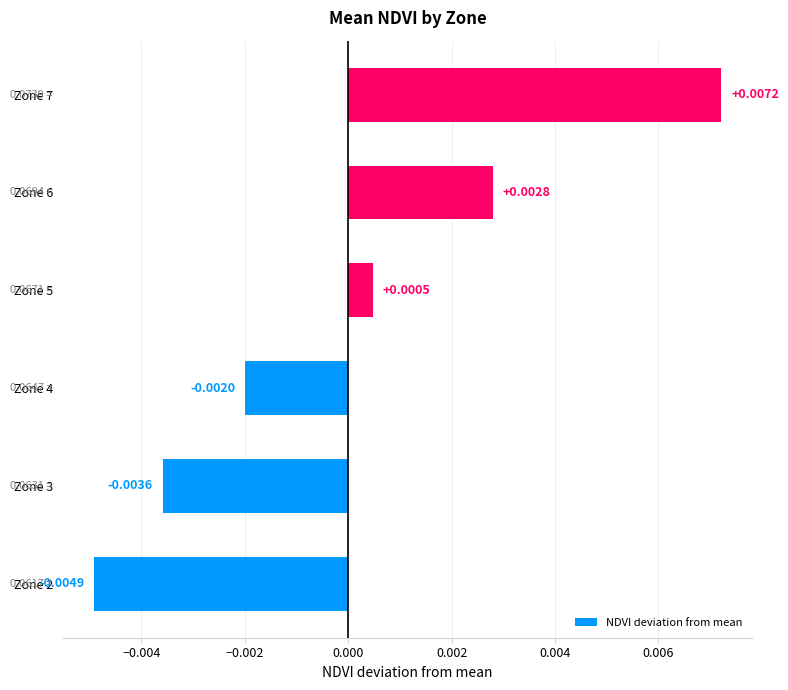

Does the chart contain stacked bars?

No